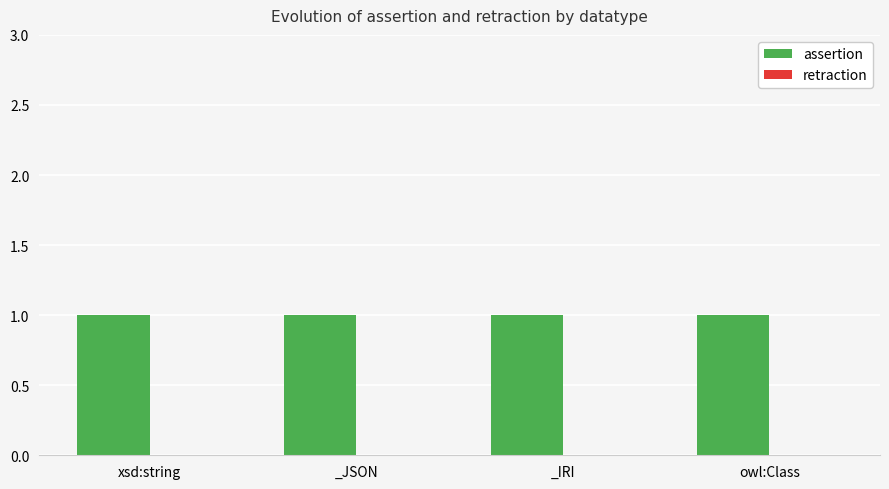

At how many categories does at least one series exceed 0?

4